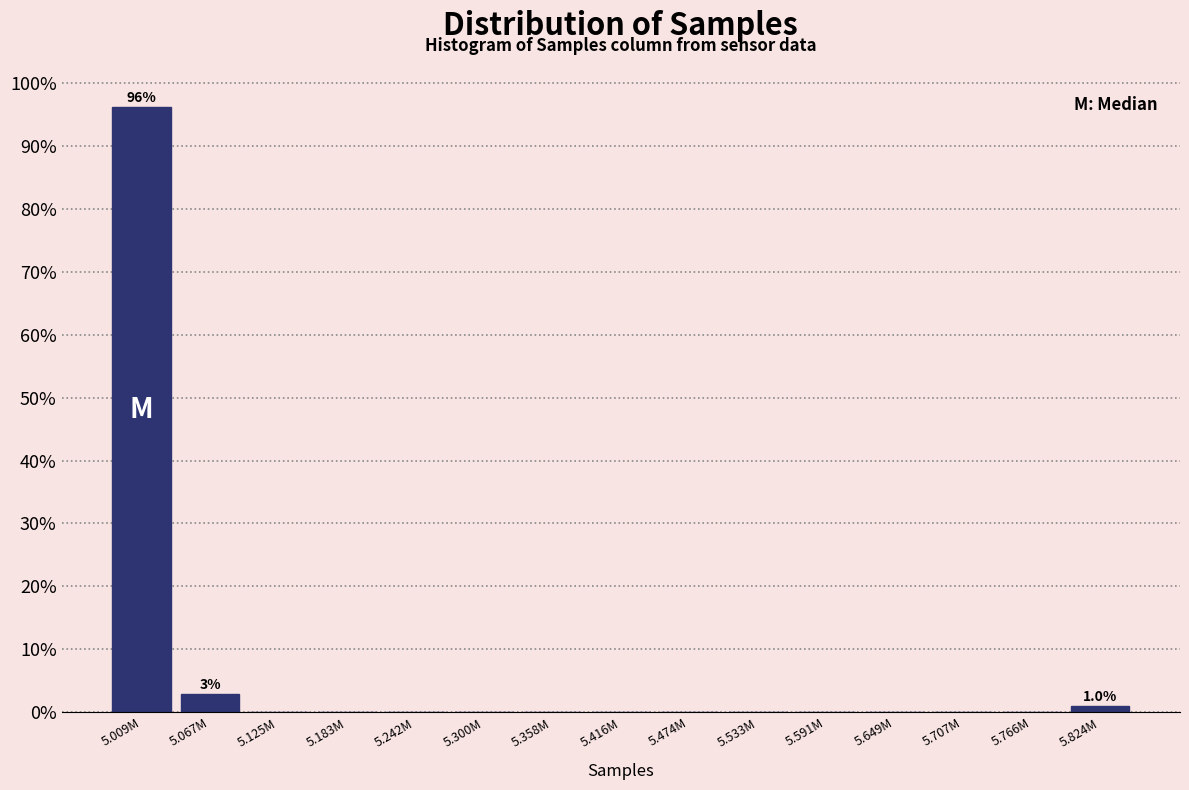

Reading left to right, extract all data points from this chart.

5.009M=96.2	5.067M=2.9	5.125M=0.0	5.183M=0.0	5.242M=0.0	5.300M=0.0	5.358M=0.0	5.416M=0.0	5.474M=0.0	5.533M=0.0	5.591M=0.0	5.649M=0.0	5.707M=0.0	5.766M=0.0	5.824M=1.0